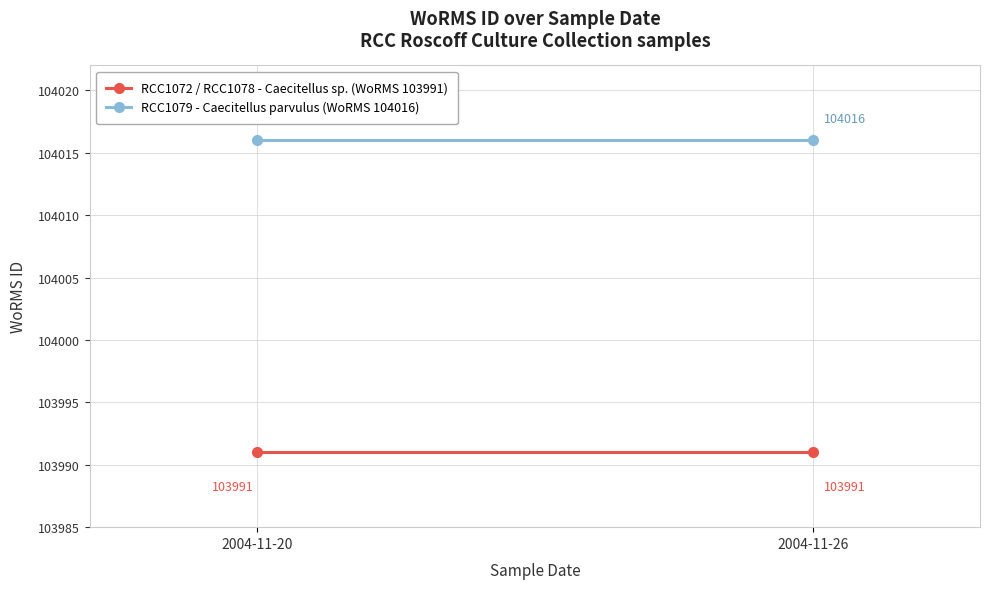

What is the minimum value for RCC1072 / RCC1078 - Caecitellus sp. (WoRMS 103991)?

103991